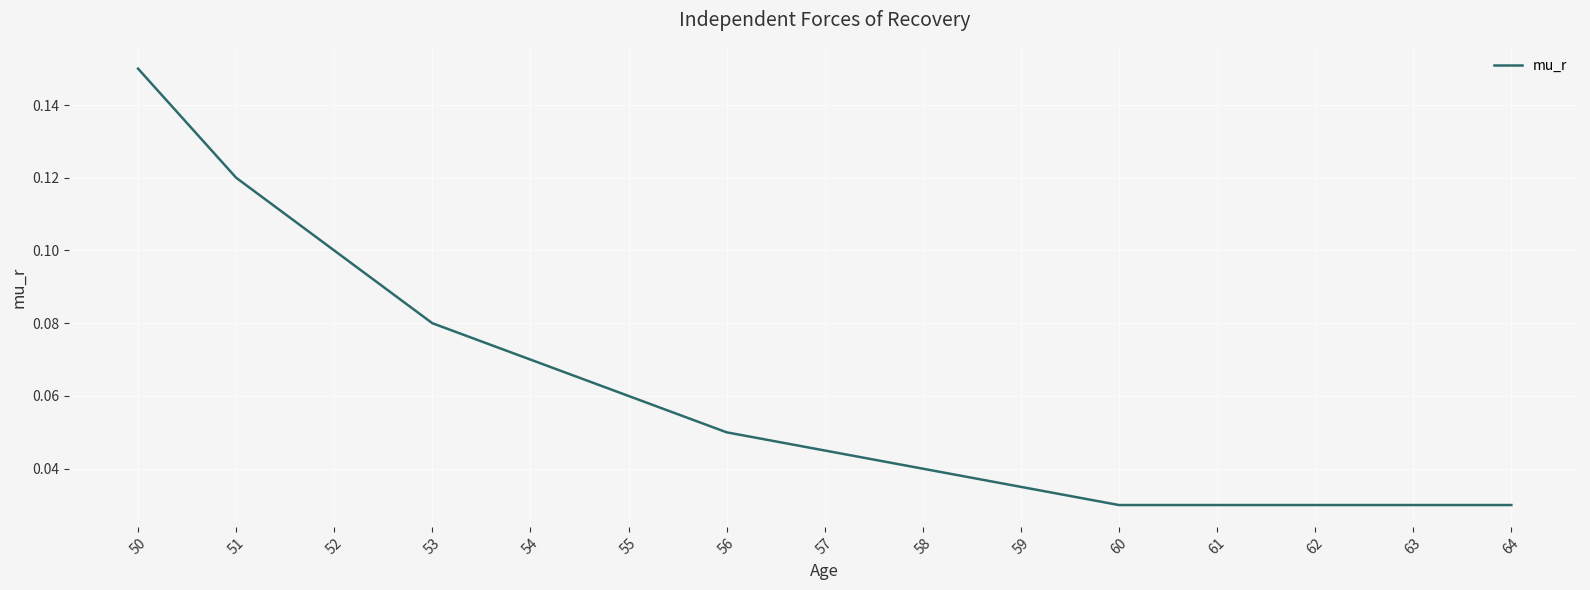

The chart shows a value of 0.1 at 54. True or false?

True